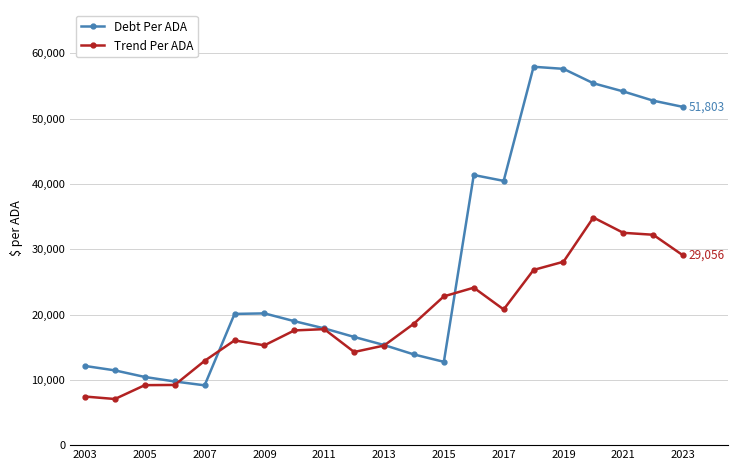

Rank the series by their average value, from lowest to highest.

Trend Per ADA, Debt Per ADA